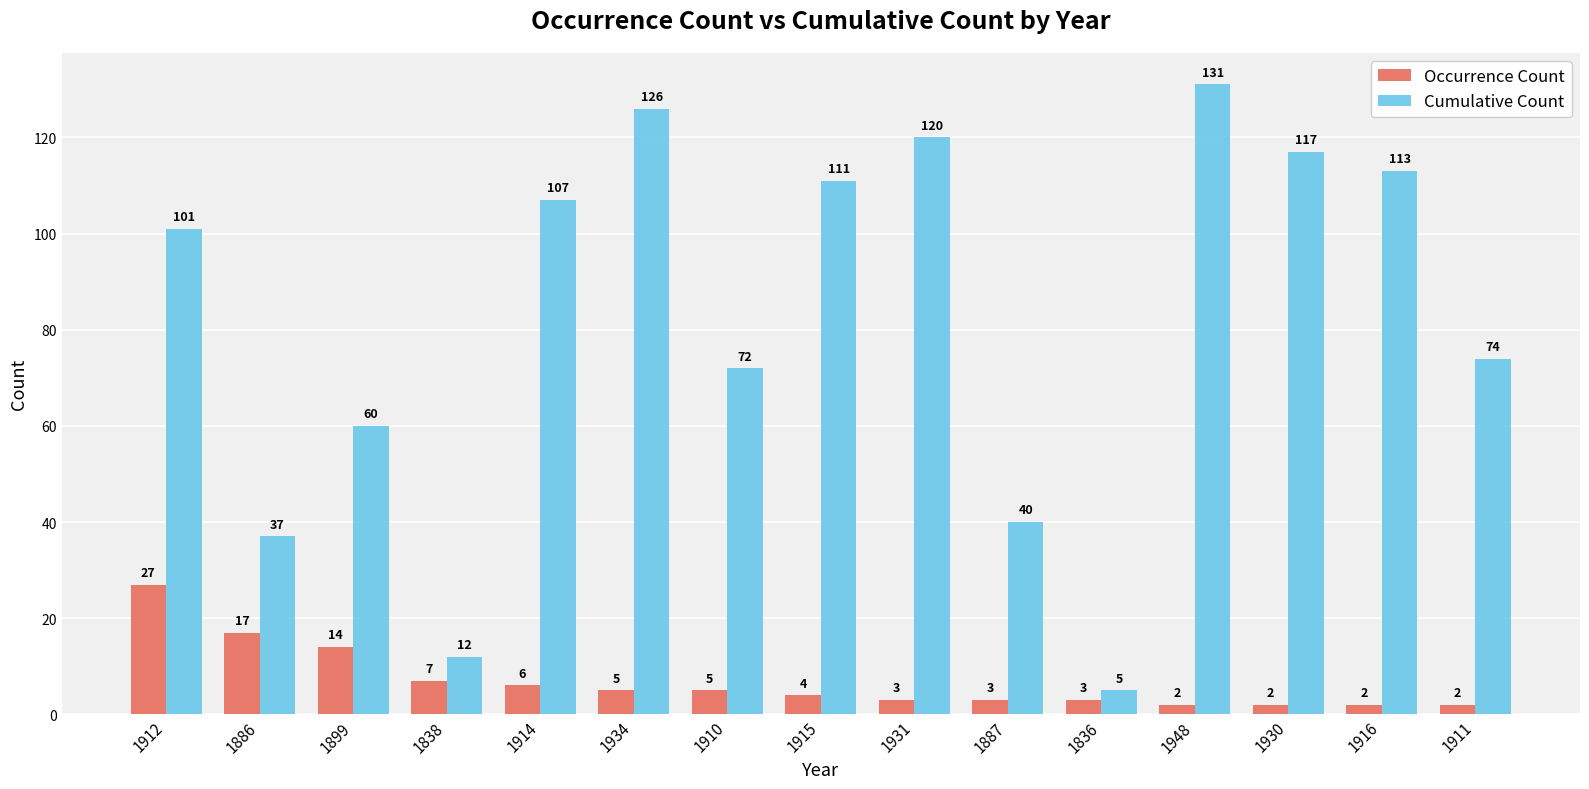

What is the maximum value for Cumulative Count?

131